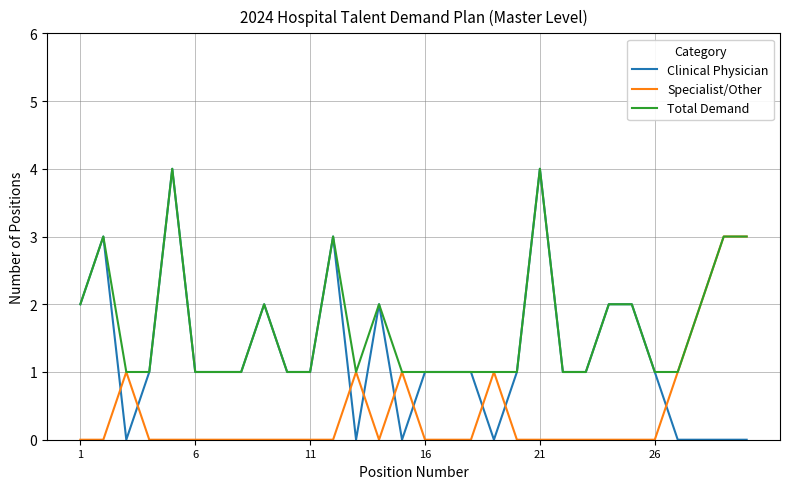

Does the chart have visible grid lines?

Yes